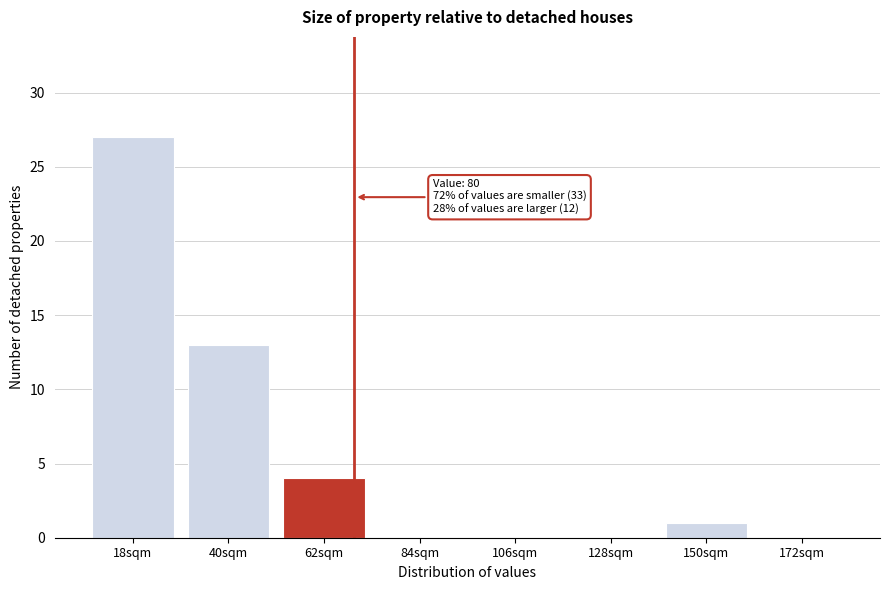

Reading left to right, what are all the values shown in this chart?

18sqm=27	40sqm=13	62sqm=4	84sqm=0	106sqm=0	128sqm=0	150sqm=1	172sqm=0